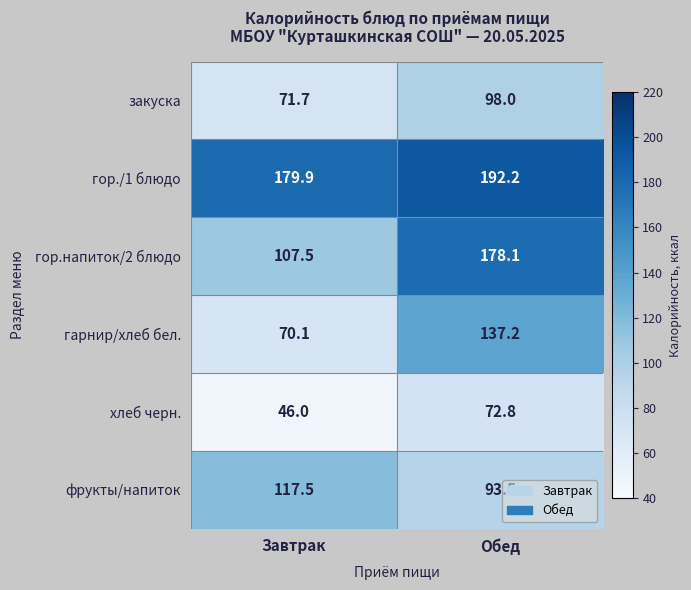

What is the average value of the хлеб черн. series?

59.4